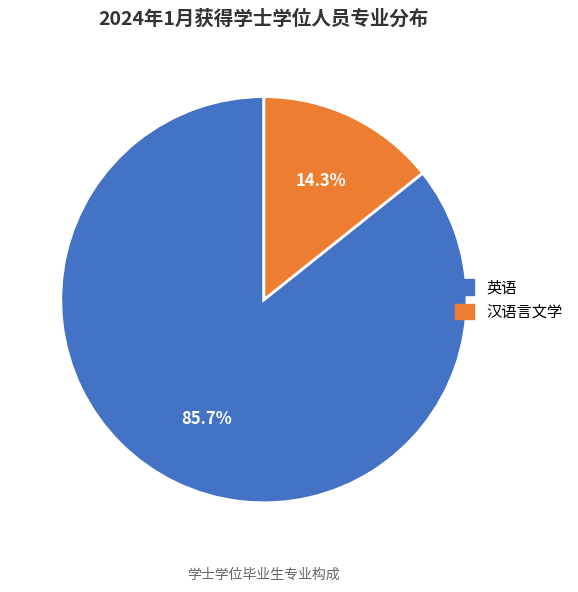

Count the number of slices in the pie.

2